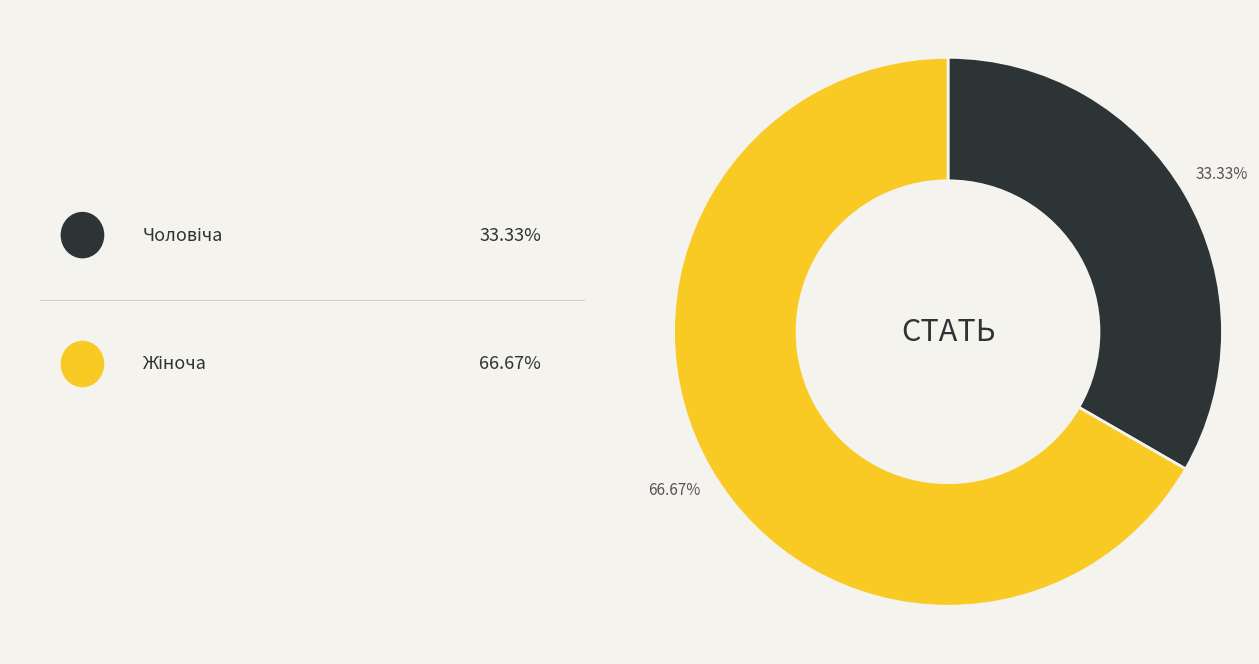

Does any single category account for the majority?

Yes